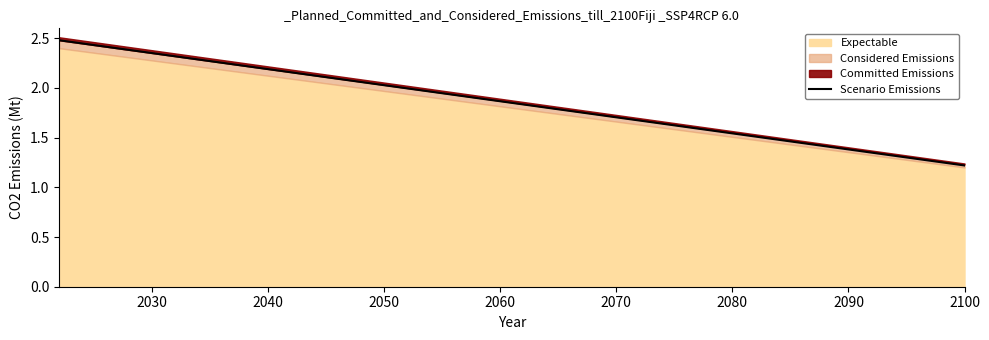

What is the minimum value for Scenario Emissions?

1.2